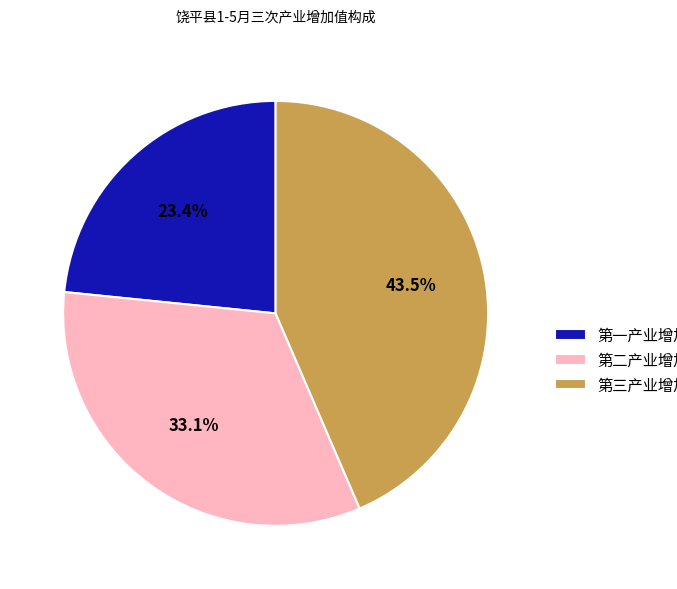

Which category has the biggest portion of the pie?

第三产业增加值